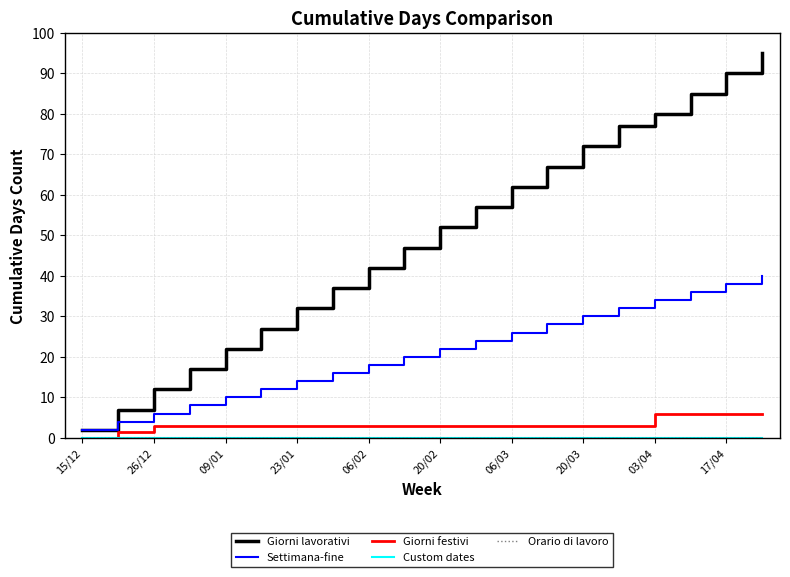

Which series has the largest total across all categories?

Giorni lavorativi